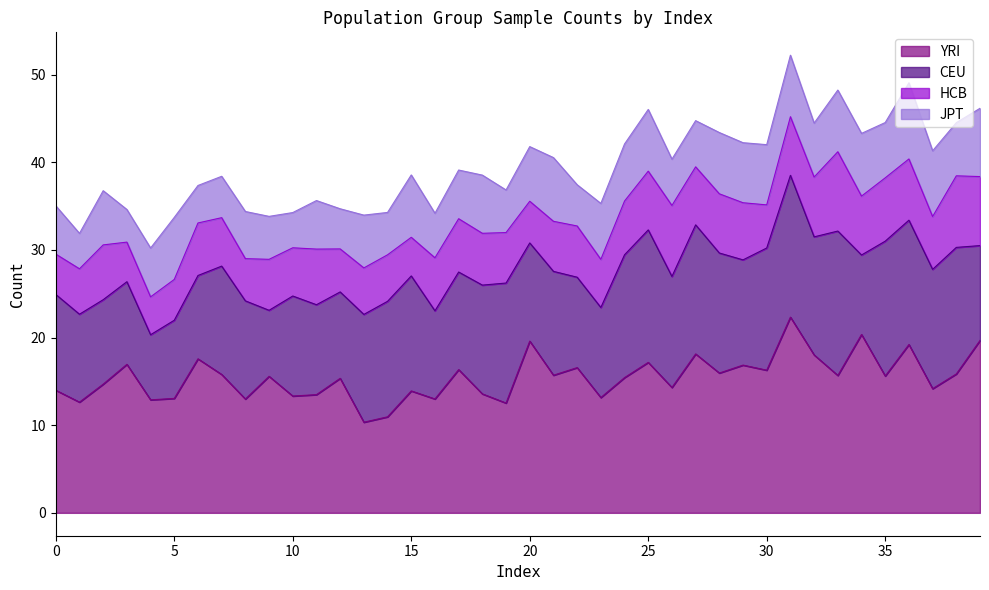

The value of YRI at 0 is 14.0. True or false?

True